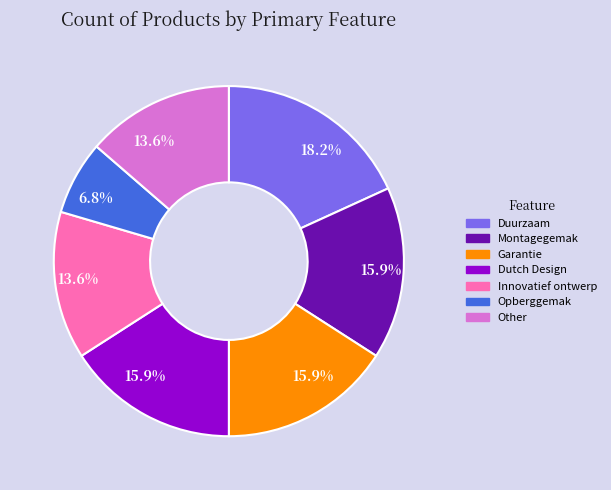

To the nearest percent, what is the average slice percentage?

14%